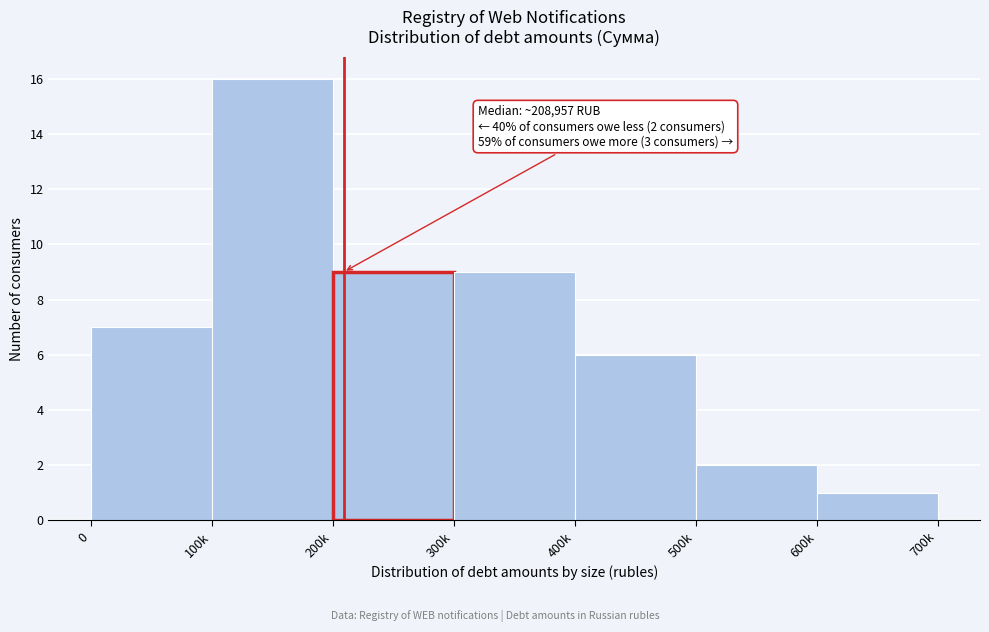

Reading right to left, transcribe all the data shown in this chart.

600k=1	500k=2	400k=6	300k=9	200k=9	100k=16	0=7